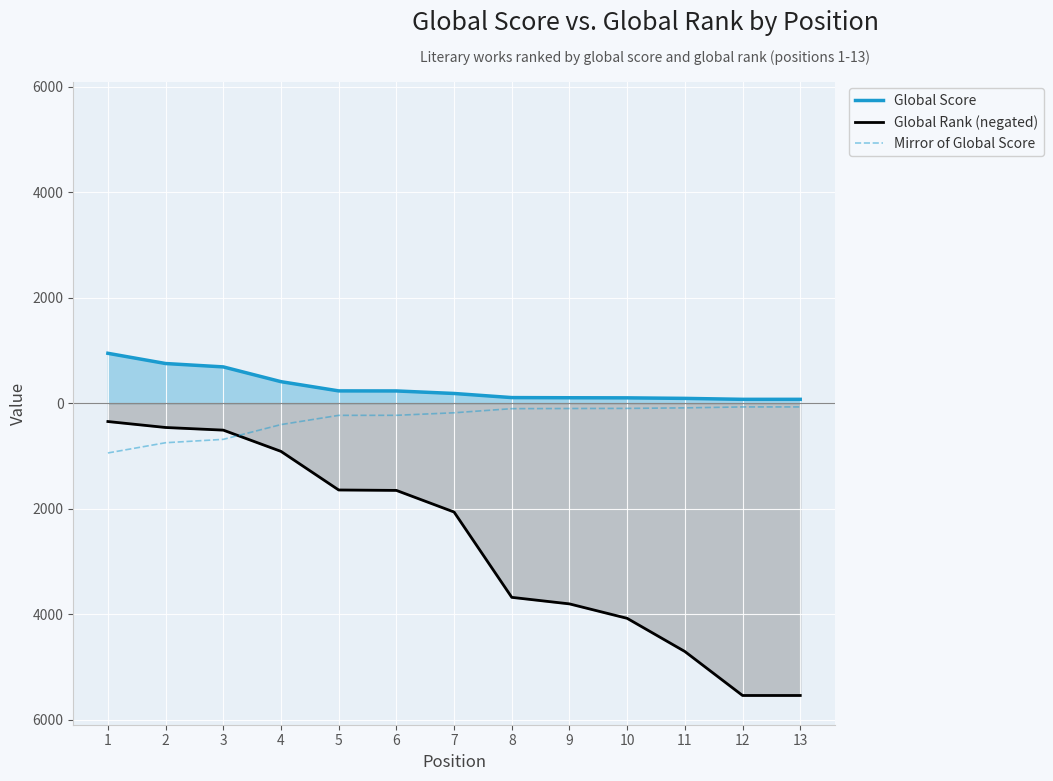

Between 9 and 8, which is larger?

8